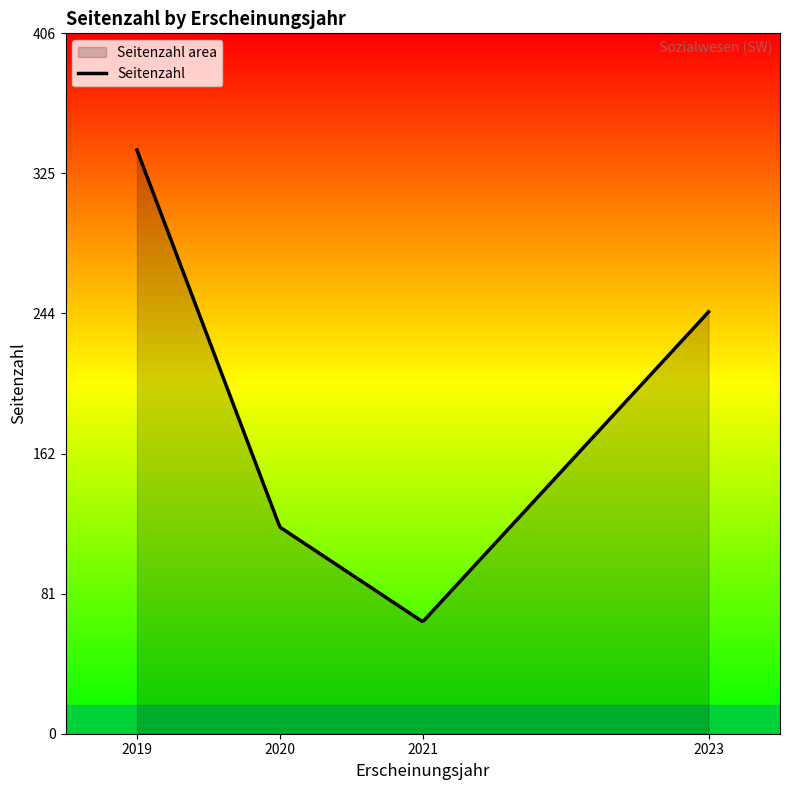

What is the minimum value shown in the chart?

65.4